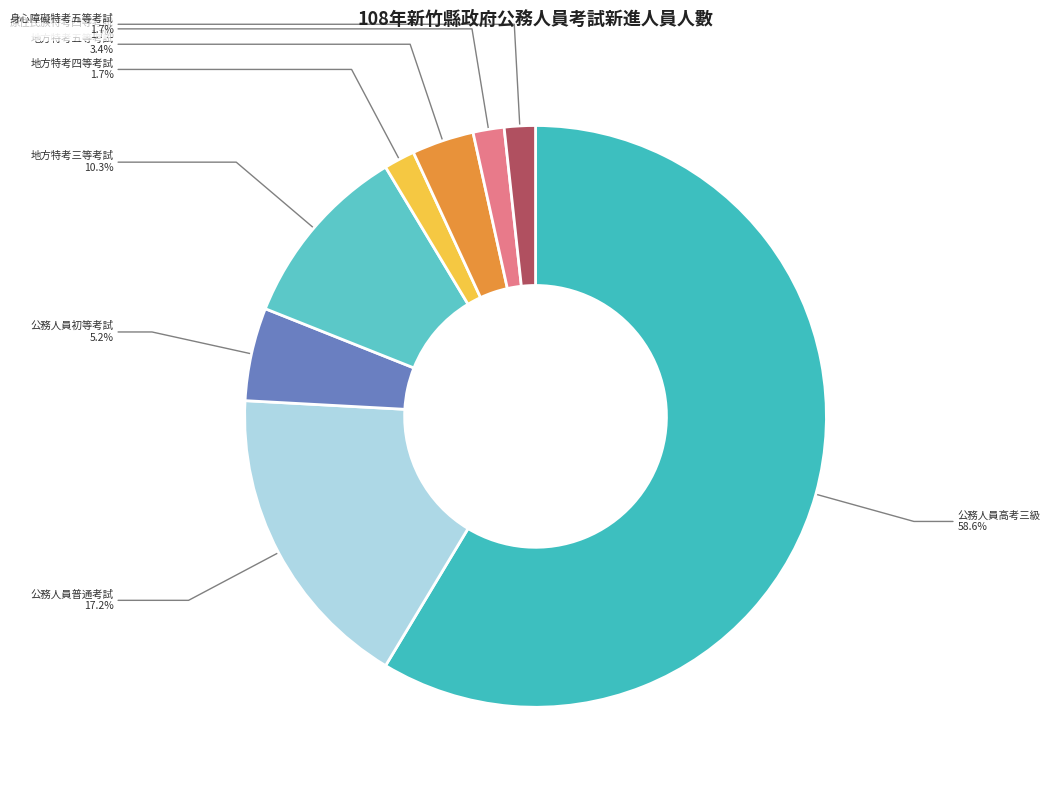

What portion of the pie excludes 地方特考五等考試?

96.6%